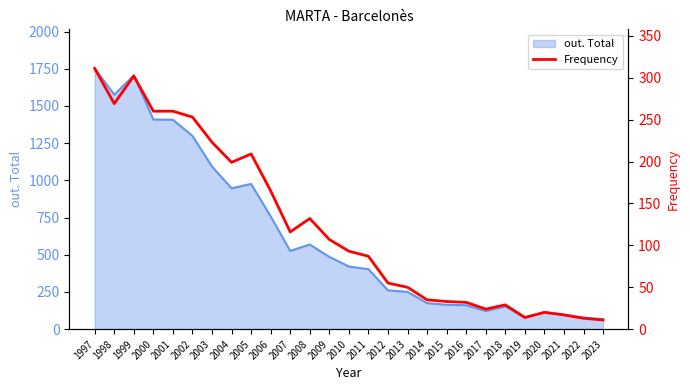

Which category has the highest value in the out. Total series?

1997